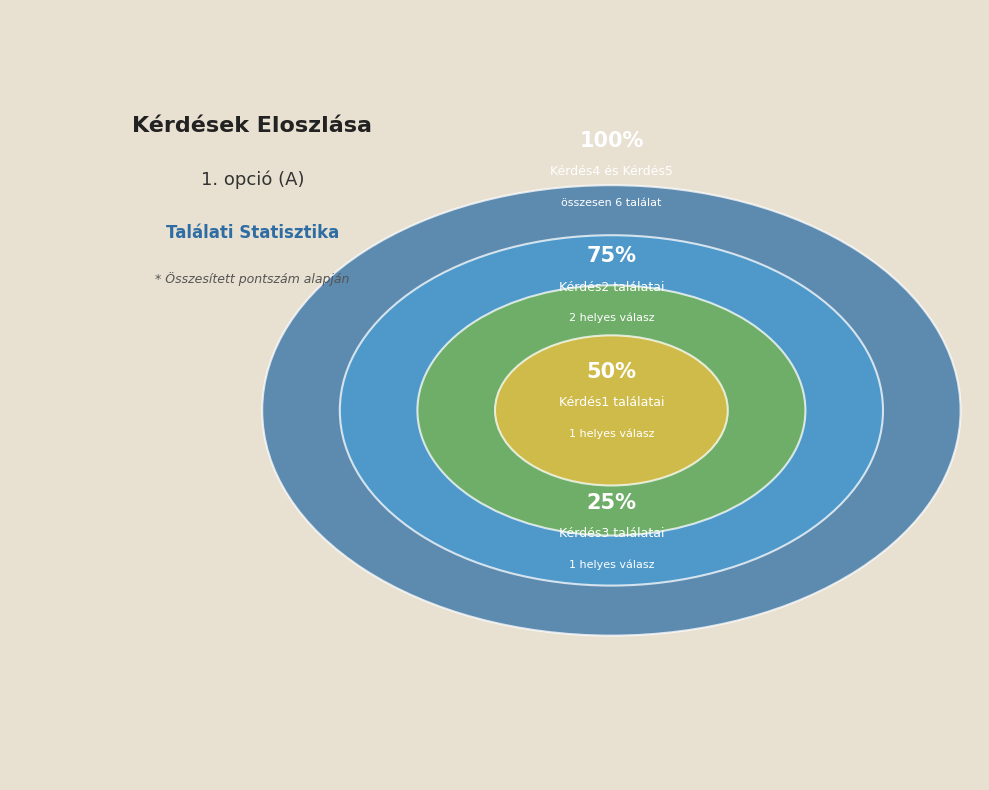

Does any single category account for the majority?

No